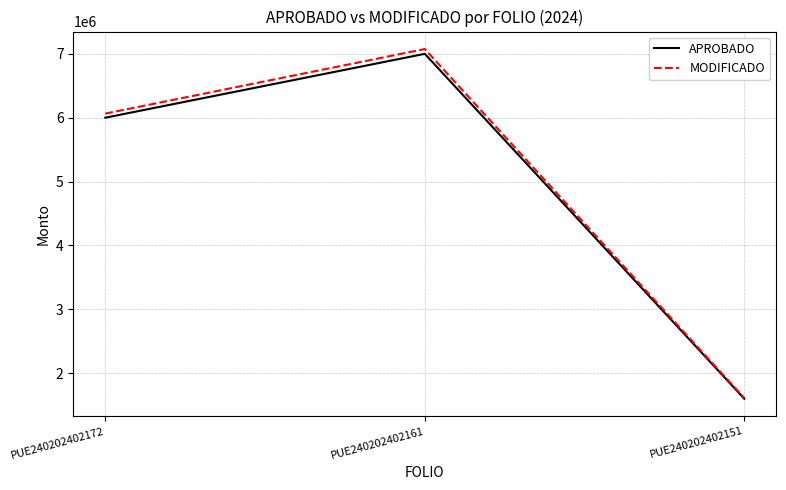

Is it true that APROBADO equals 7000000.0 at PUE240202402161?

True